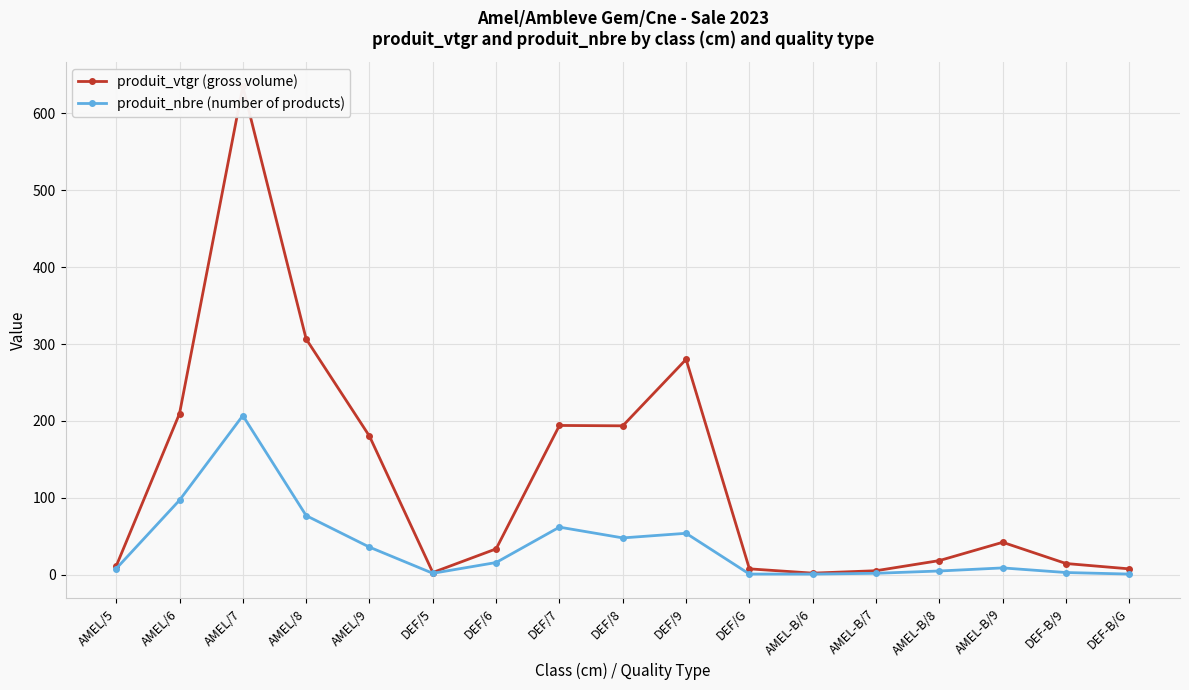

Which has a higher value, DEF/5 or AMEL/8?

AMEL/8